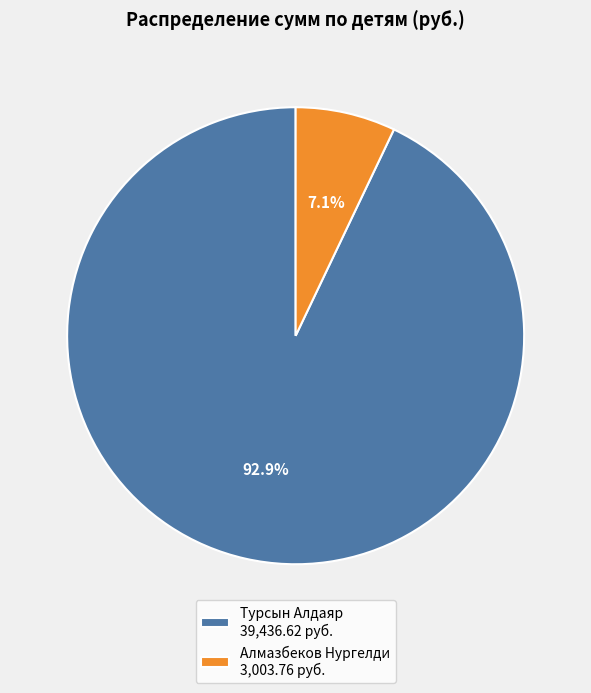

Is there a majority slice in this chart?

Yes